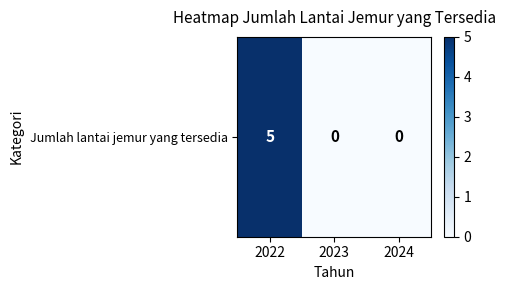

Reading right to left, extract all data points from this chart.

0	0	5